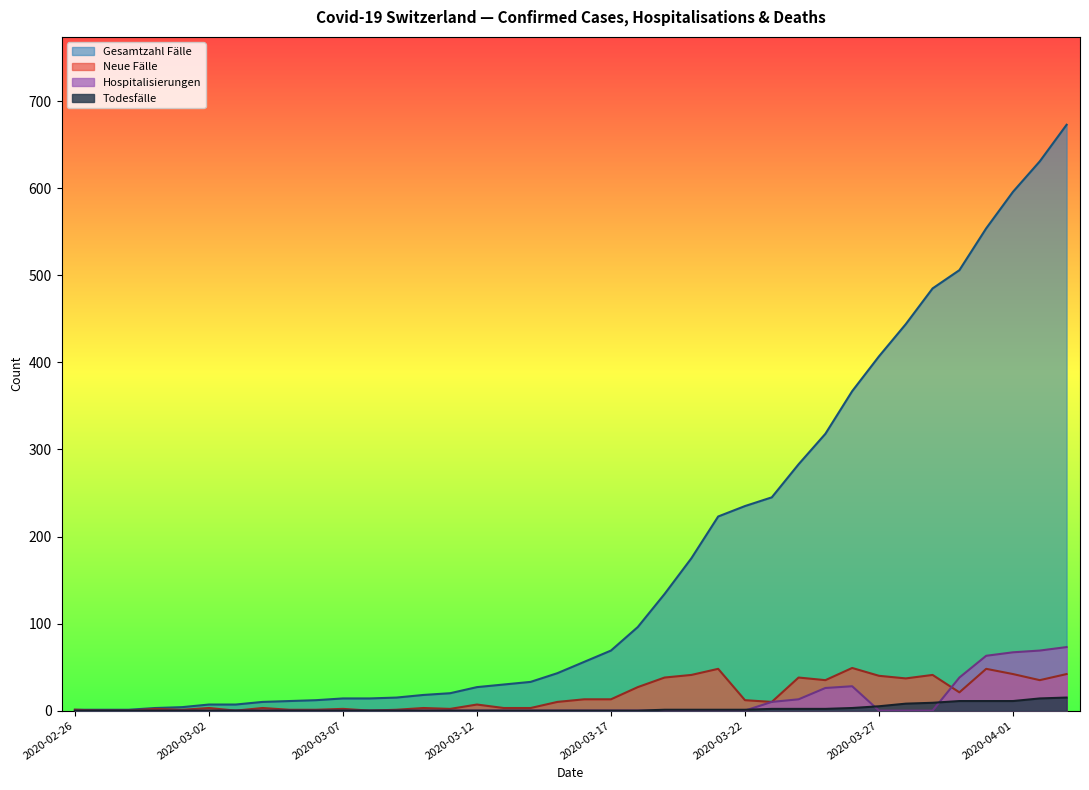

Is it true that Gesamtzahl Fälle equals 506 at 2020-03-30?

True